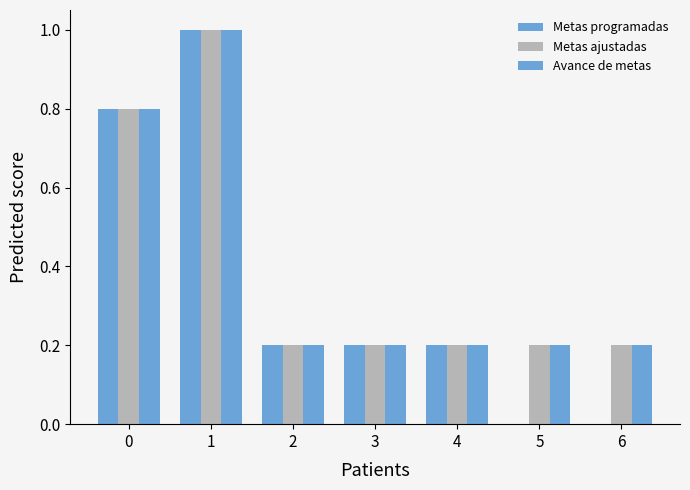

How many data points does each series have?

7